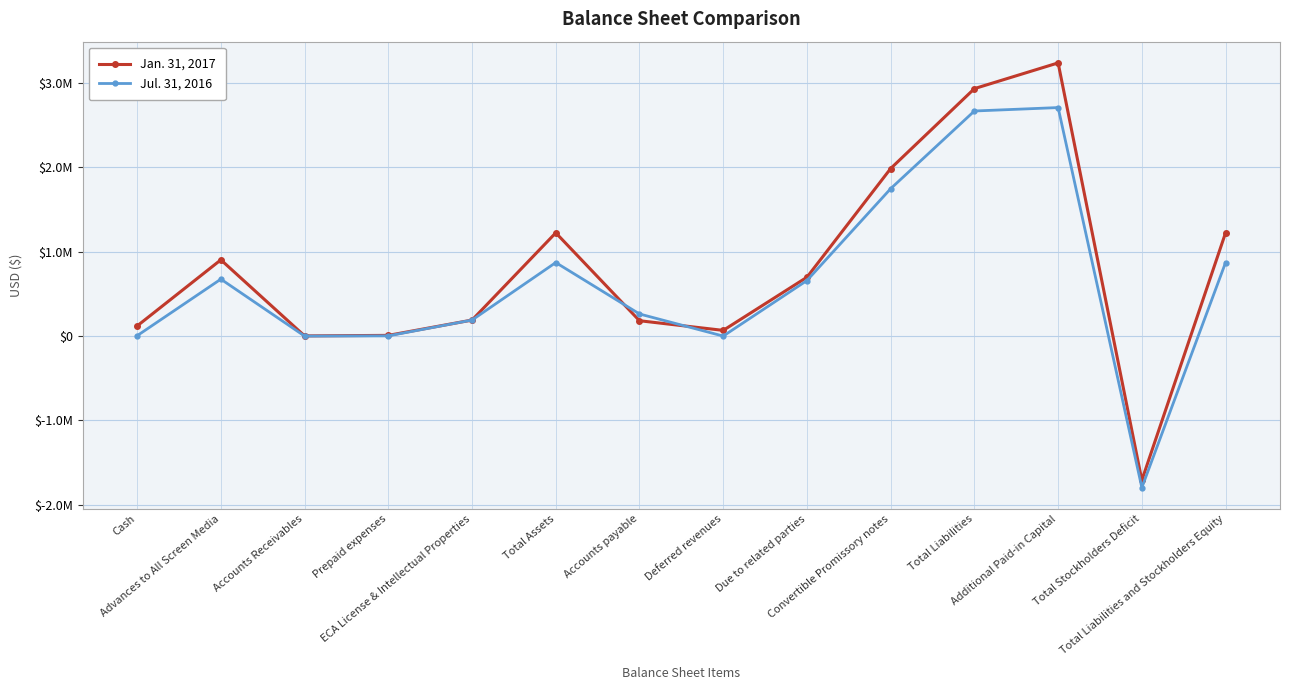

What is the value of the Jan. 31, 2017 point at the 7th from the left?

182048